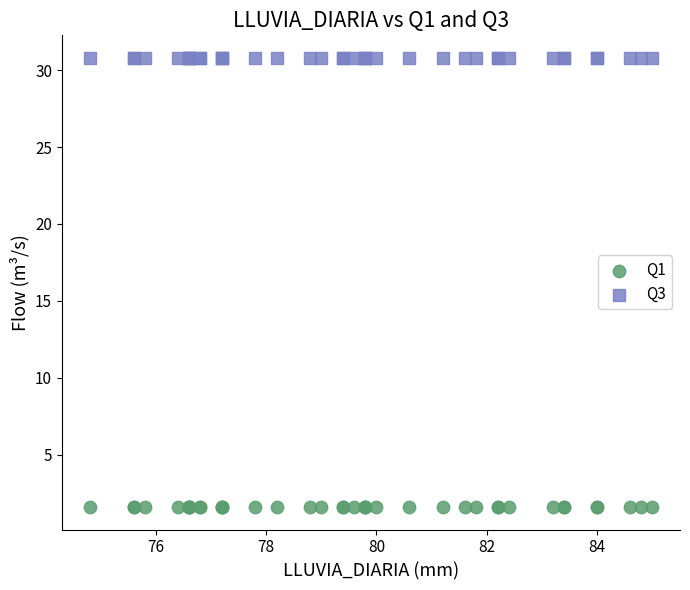

Which series contains the lowest Y value?

Q1